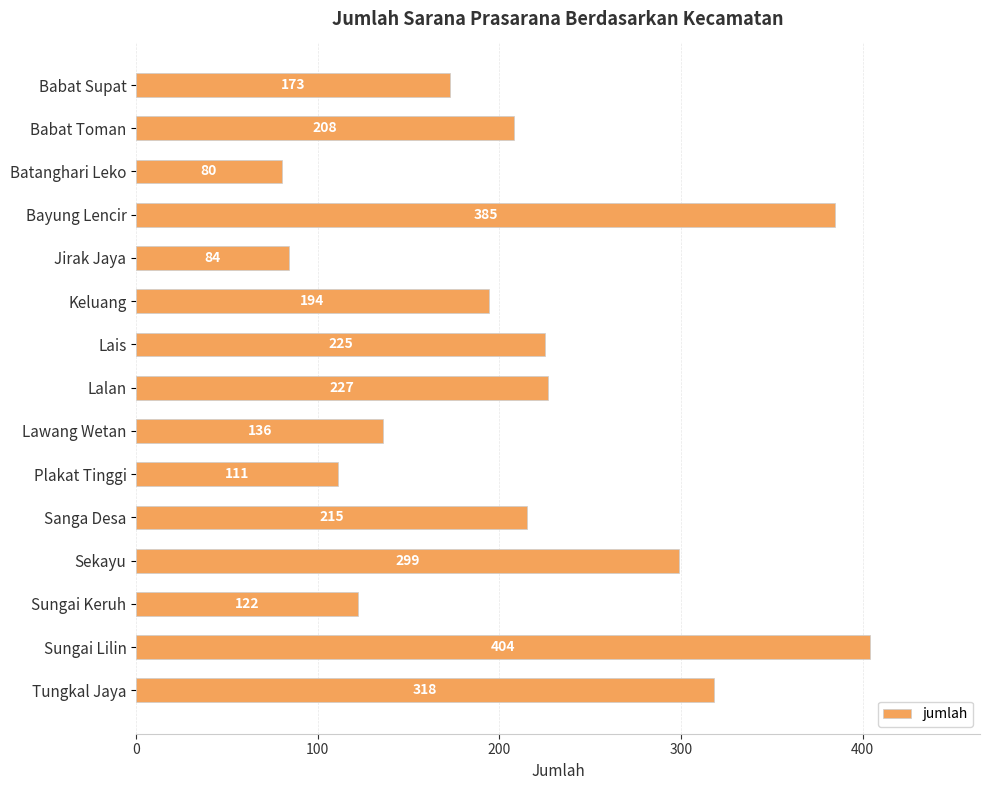

What is the ratio of the value at Lais to the value at Lalan?

1.0